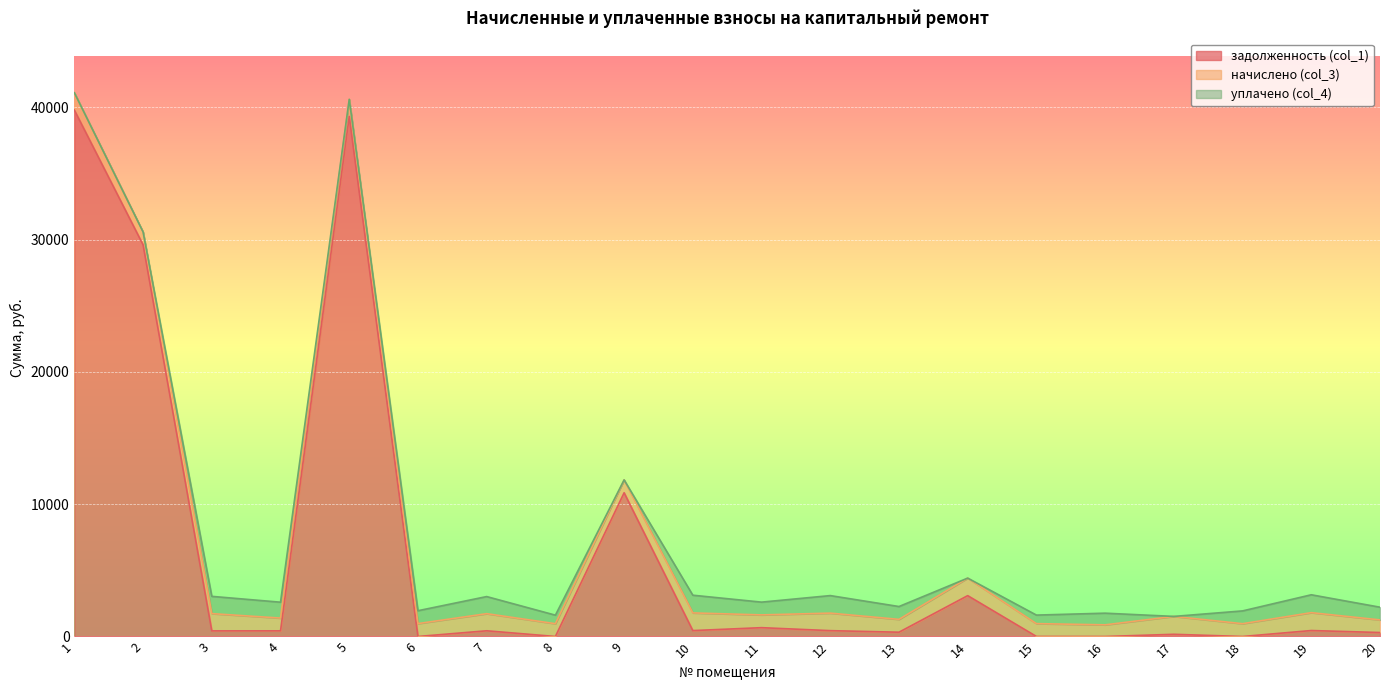

What is the difference between the maximum and second lowest values in the уплачено (col_4) series?

1351.3